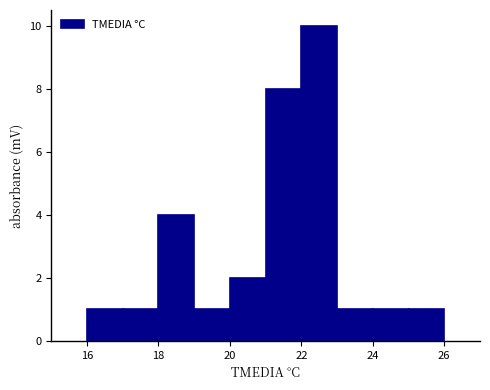

What is the height of the bar covering 24 to 25 on the x-axis? The values are not printed on the chart, so give them approximately, as read against the axis.

1